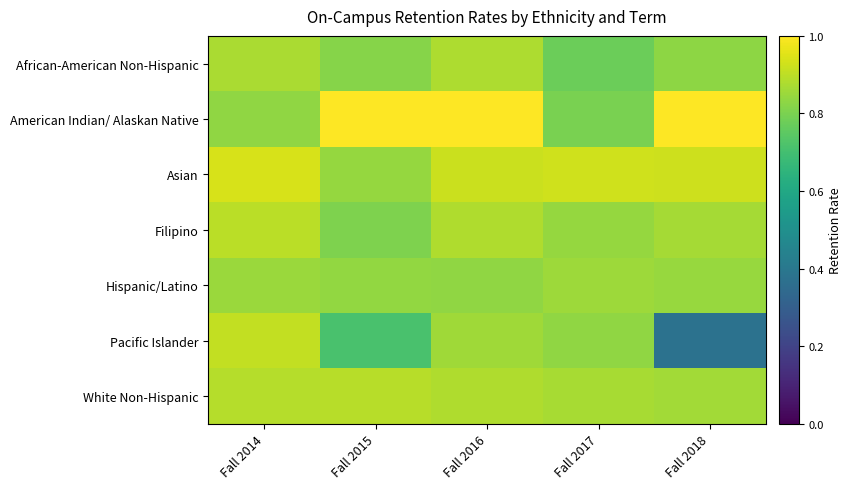

Reading left to right, extract all data points from this chart.

African-American Non-Hispanic: Fall 2014=0.9	Fall 2015=0.8	Fall 2016=0.9	Fall 2017=0.8	Fall 2018=0.8
American Indian/ Alaskan Native: Fall 2014=0.8	Fall 2015=1.0	Fall 2016=1.0	Fall 2017=0.8	Fall 2018=1.0
Asian: Fall 2014=0.9	Fall 2015=0.8	Fall 2016=0.9	Fall 2017=0.9	Fall 2018=0.9
Filipino: Fall 2014=0.9	Fall 2015=0.8	Fall 2016=0.9	Fall 2017=0.8	Fall 2018=0.9
Hispanic/Latino: Fall 2014=0.9	Fall 2015=0.8	Fall 2016=0.8	Fall 2017=0.9	Fall 2018=0.8
Pacific Islander: Fall 2014=0.9	Fall 2015=0.7	Fall 2016=0.9	Fall 2017=0.8	Fall 2018=0.4
White Non-Hispanic: Fall 2014=0.9	Fall 2015=0.9	Fall 2016=0.9	Fall 2017=0.9	Fall 2018=0.9